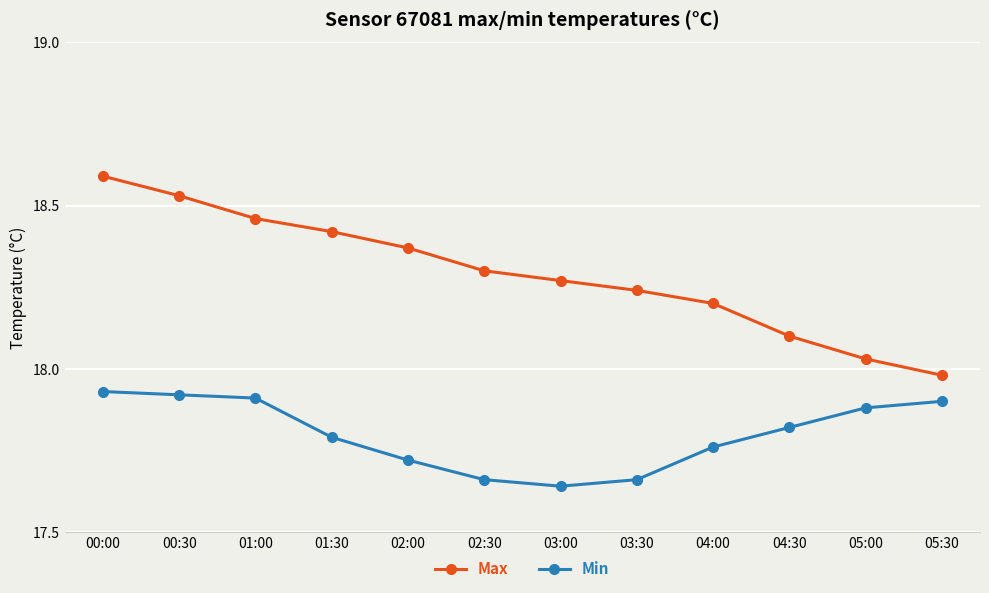

Which series has the largest range (max minus min)?

Max